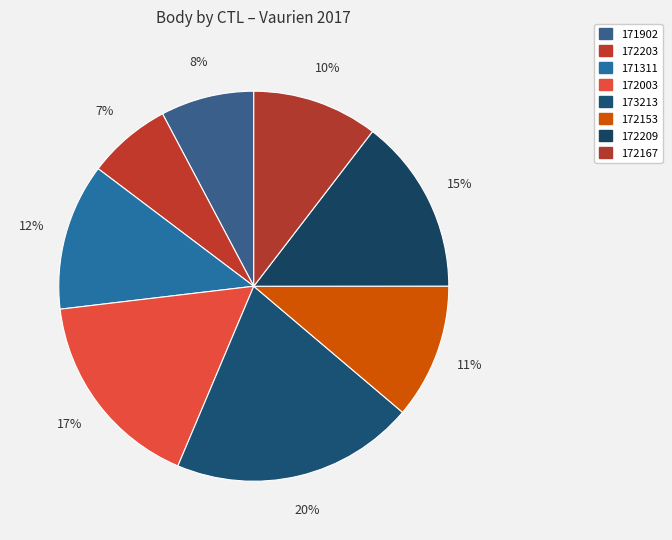

How many slices are in this pie chart?

8